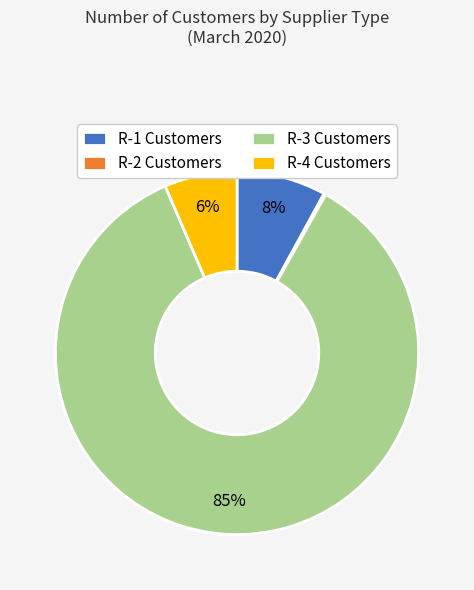

Which category has the biggest portion of the pie?

R-3 Customers